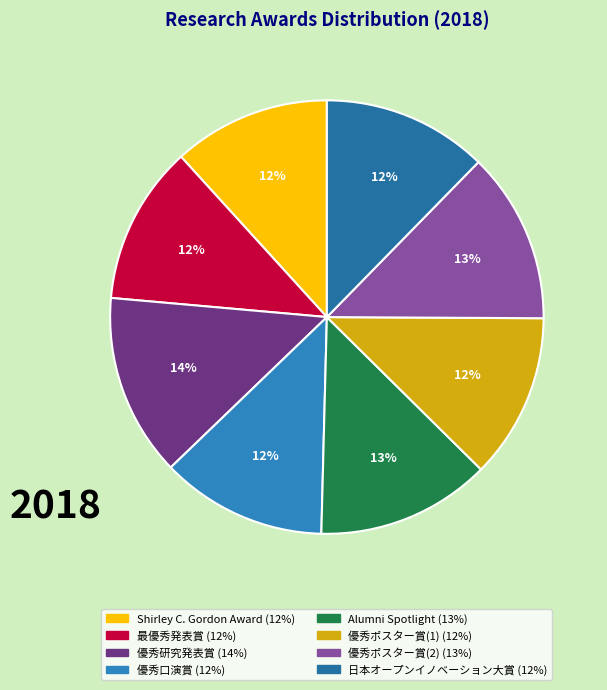

How many slices are in this pie chart?

8